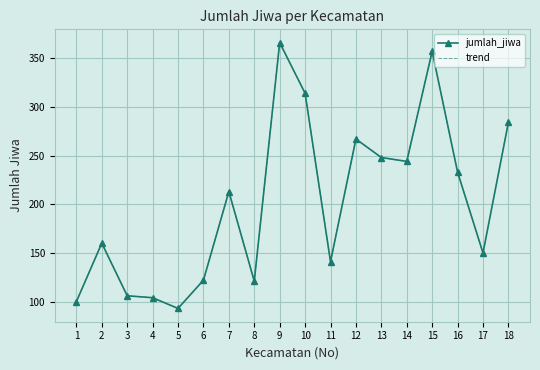

What value does the trend series have at 12, to the nearest 50?

250